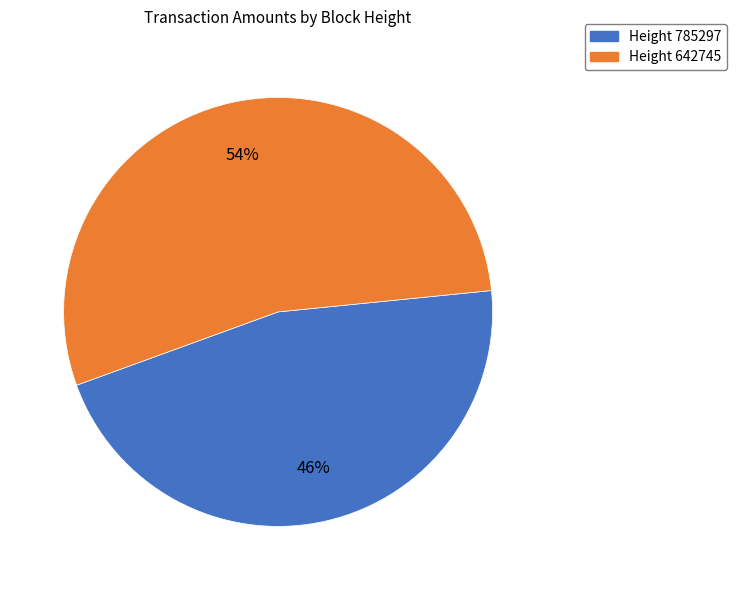

Does any single category account for the majority?

Yes